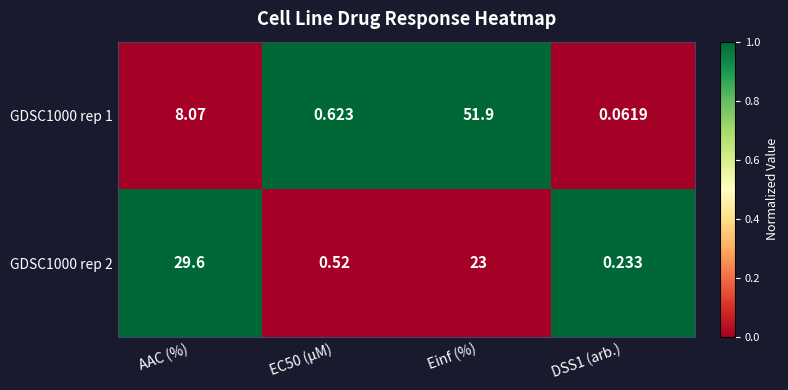

At which category is the sum across all series the highest?

Einf (%)